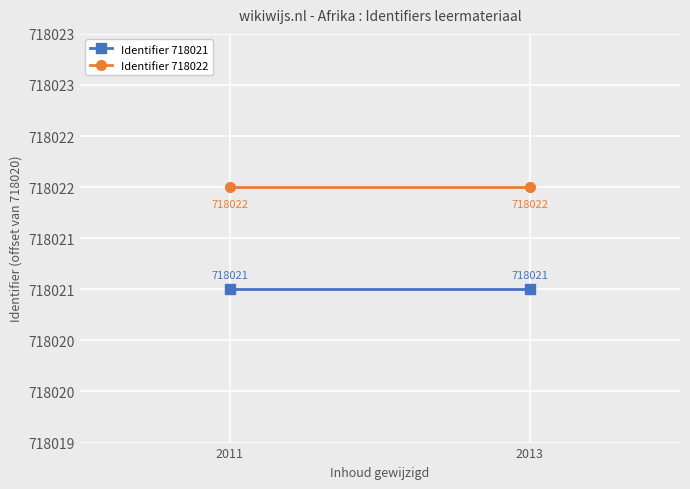

Which category has the lowest value in the Identifier 718022 series?

2011